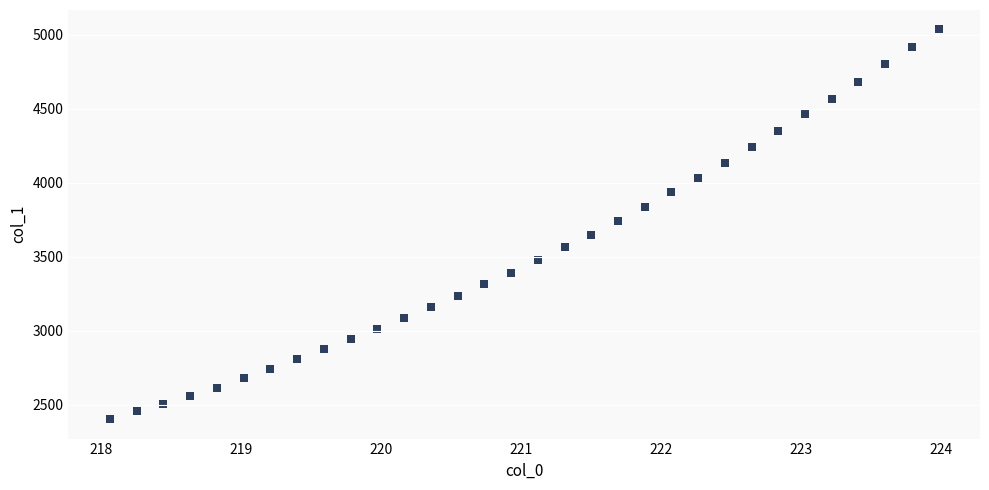

What is the range of Y values (max minus min)?

2631.8